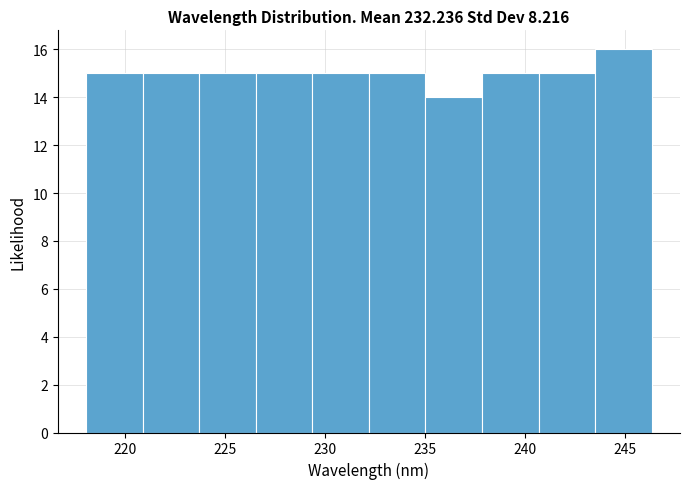

Reading left to right, transcribe this chart: for each bar, give the range it covers on the x-axis and its height. Neither the bar edges nor the heights are printed on the chart, so give them approximately, as read against the axes.

218.0 to 221.0: 15
221.0 to 223.5: 15
223.5 to 226.5: 15
226.5 to 229.5: 15
229.5 to 232.0: 15
232.0 to 235.0: 15
235.0 to 238.0: 14
238.0 to 240.5: 15
240.5 to 243.5: 15
243.5 to 246.5: 16